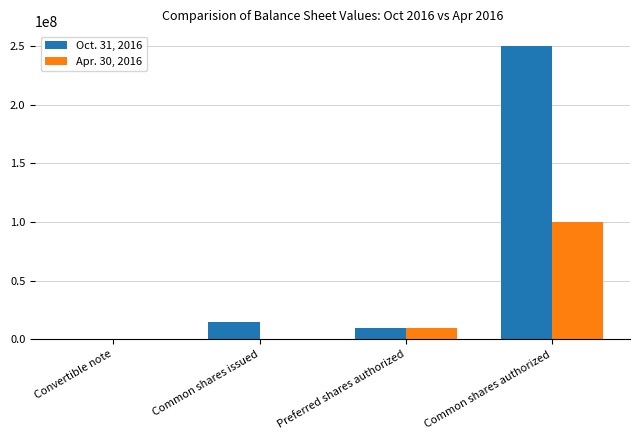

Which series changed the most between Preferred shares authorized and Common shares authorized?

Oct. 31, 2016